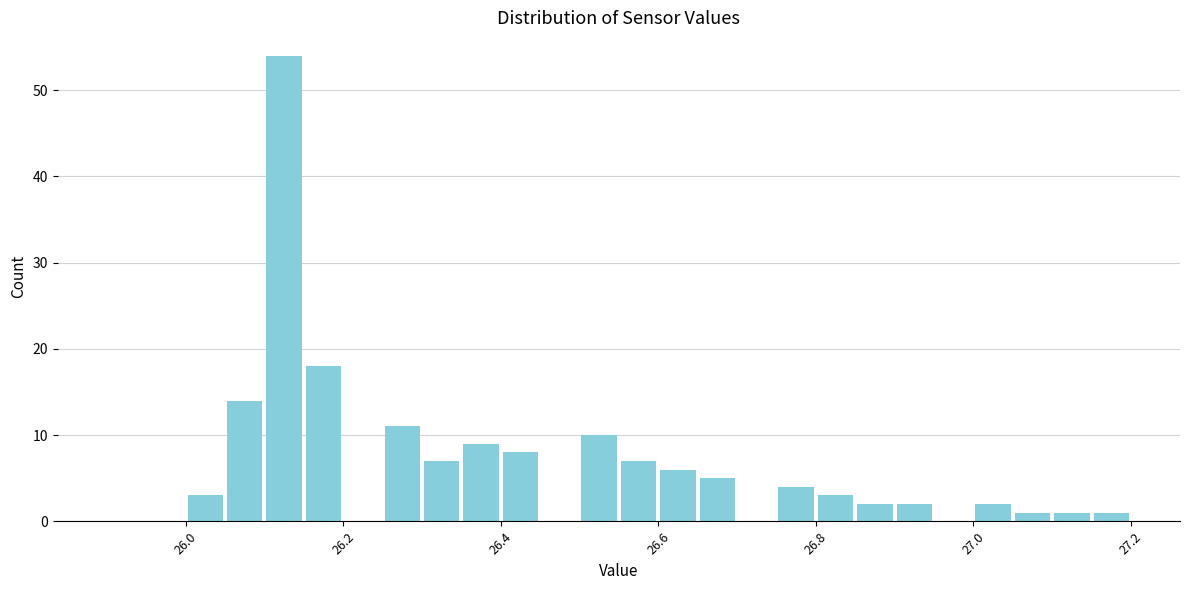

Around what value on the x-axis is the tallest bar? Give the approximate position of its centre, as read against the axis.

26.12